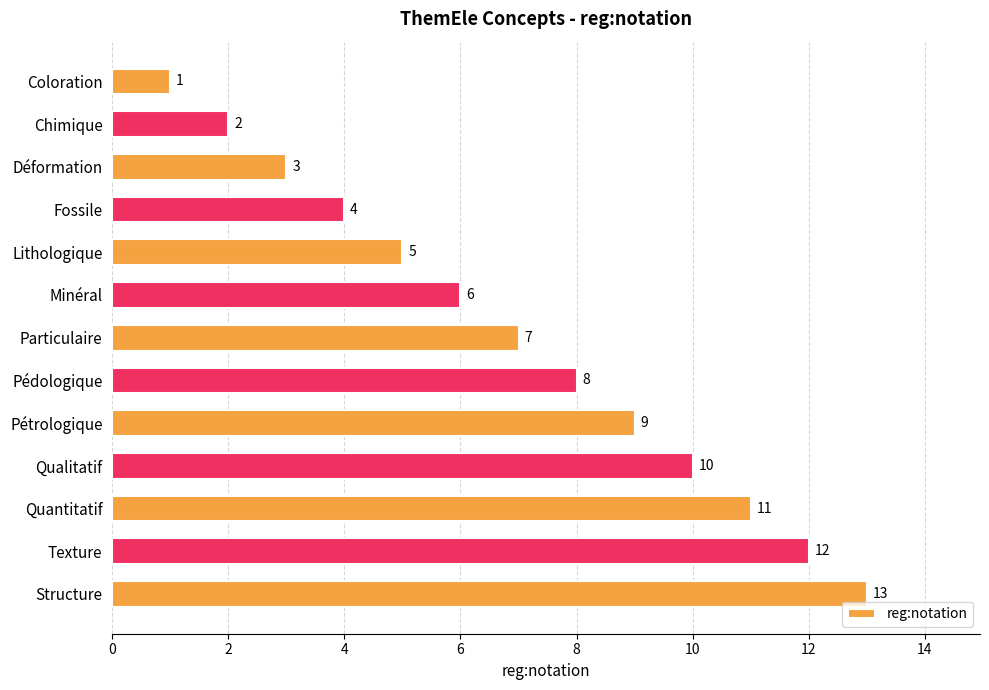

Between Chimique and Pédologique, which is larger?

Pédologique